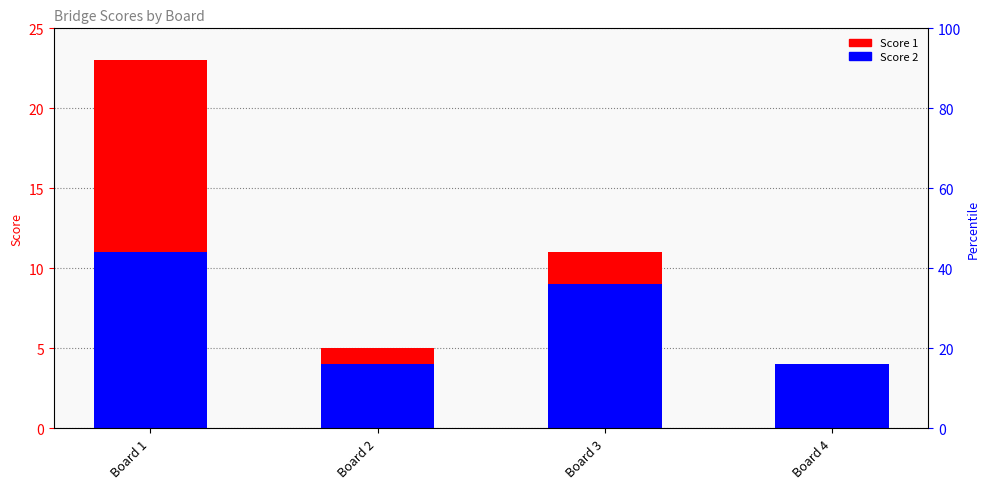

What is the difference between the maximum and minimum values in the Score 2 series?

7